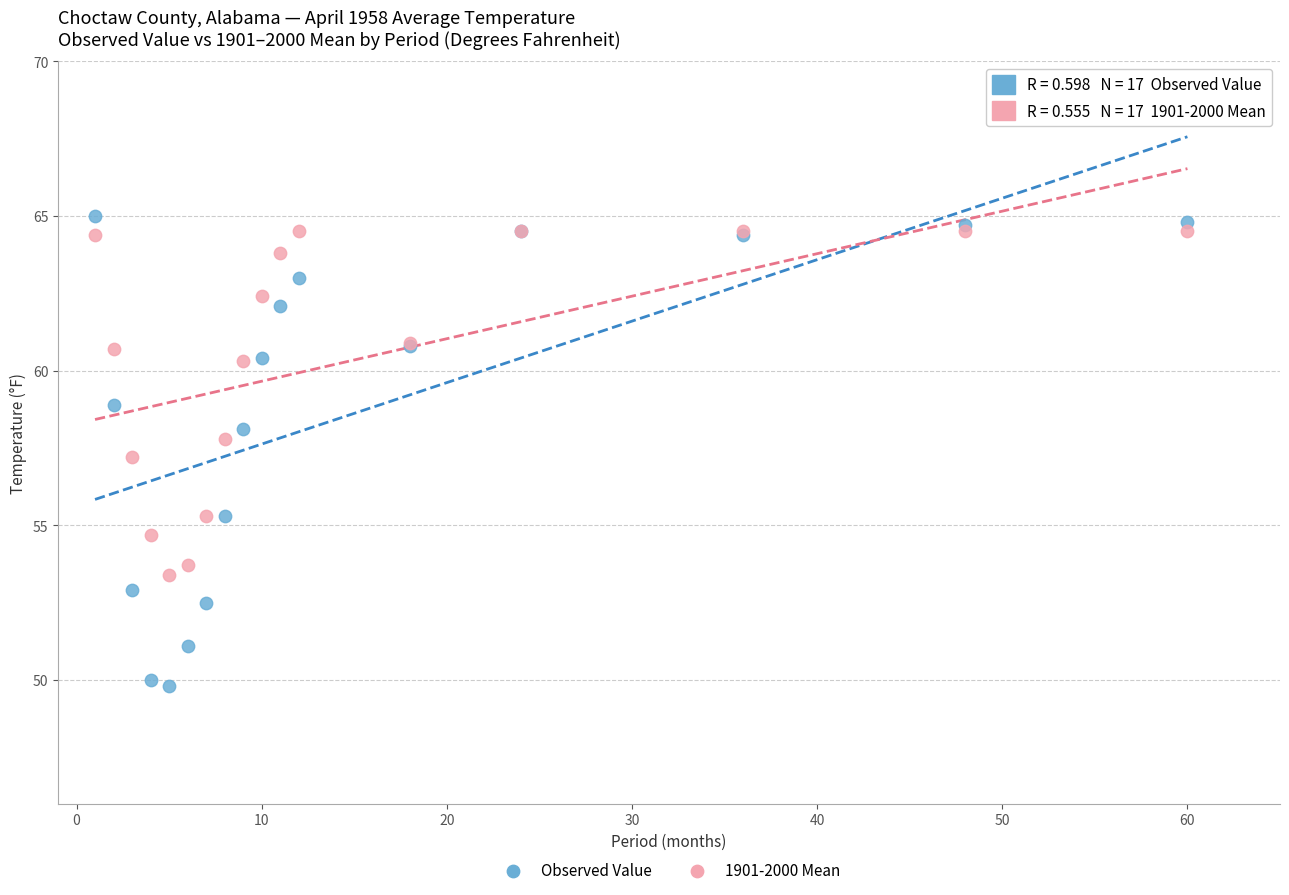

Which series has the largest Y range (max minus min)?

Observed Value